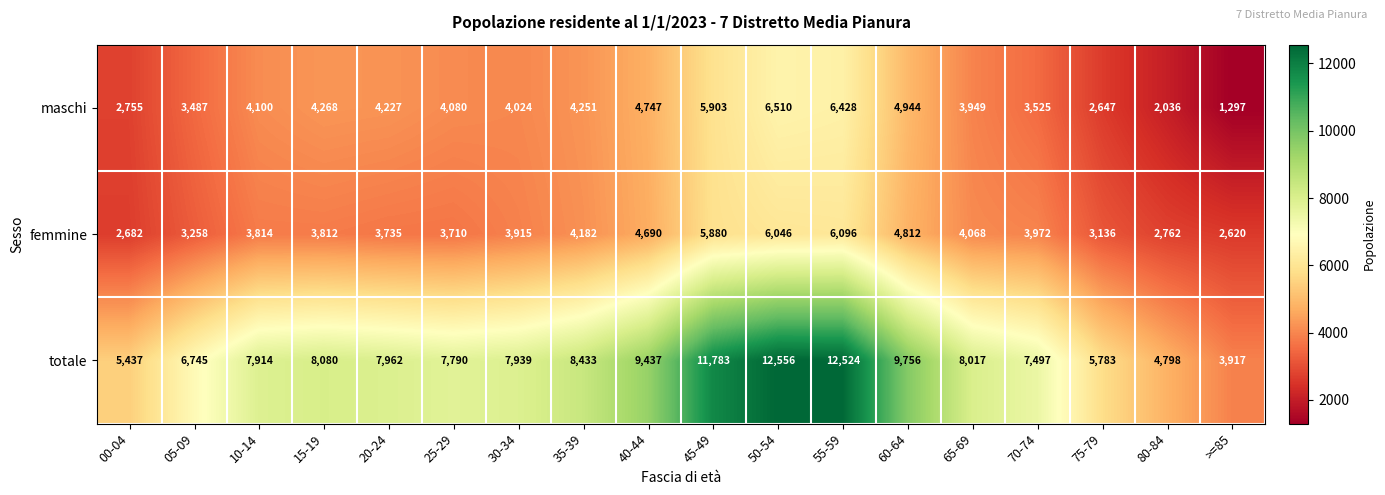

True or false: totale has a value of 4798 at 80-84.

True